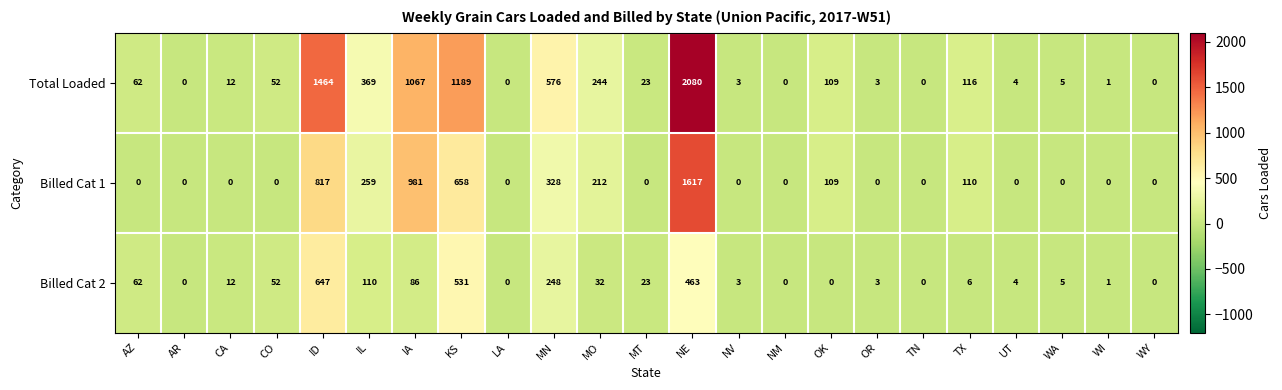

What is the maximum value shown in the chart?

2080